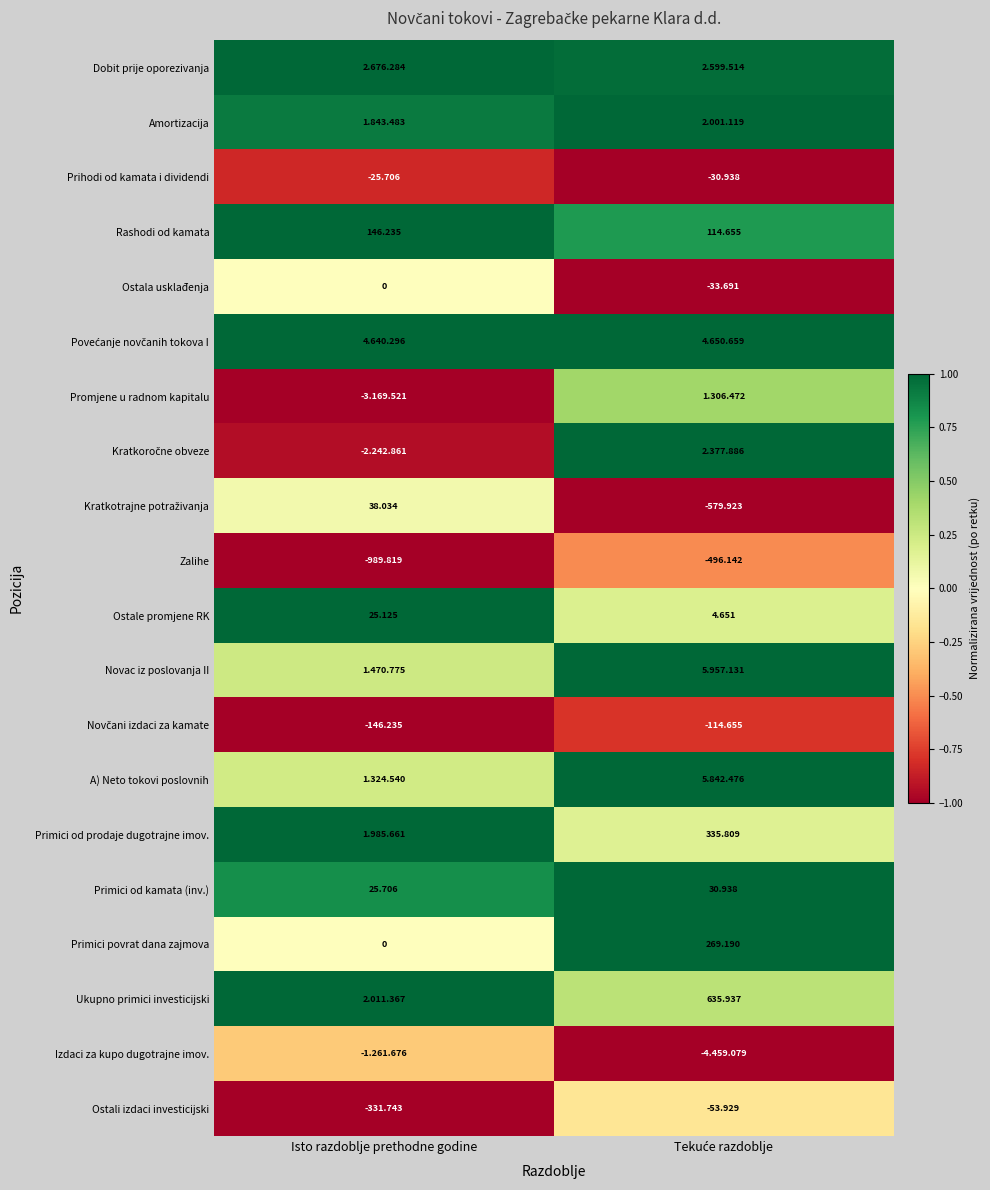

How many negative values does the Ostala usklađenja series have?

1